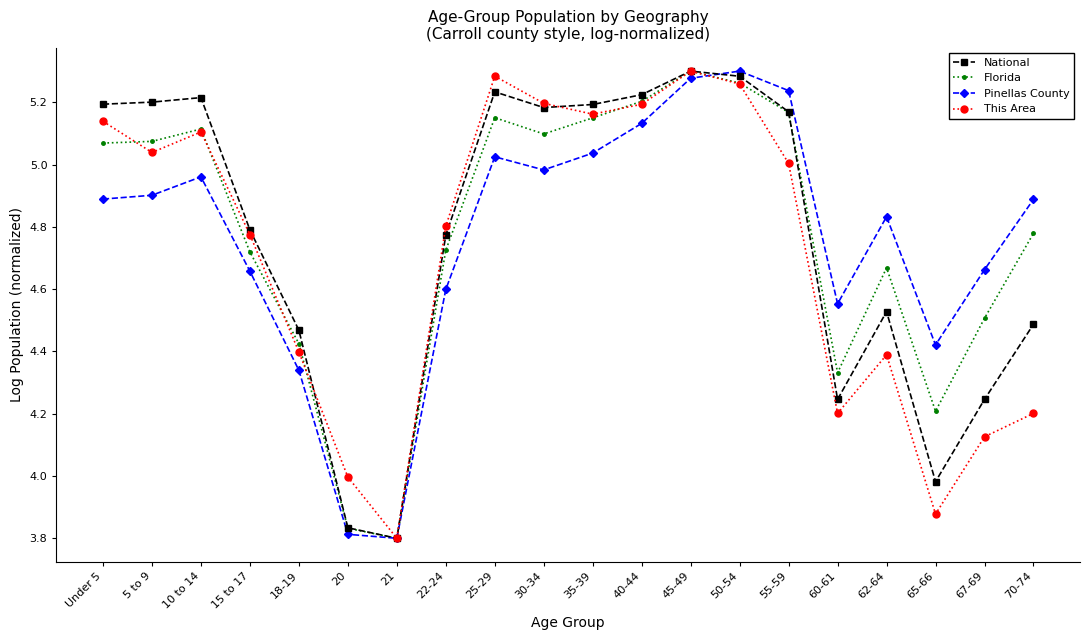

Is the value of Pinellas County at 15 to 17 greater than the value of This Area at 20?

Yes